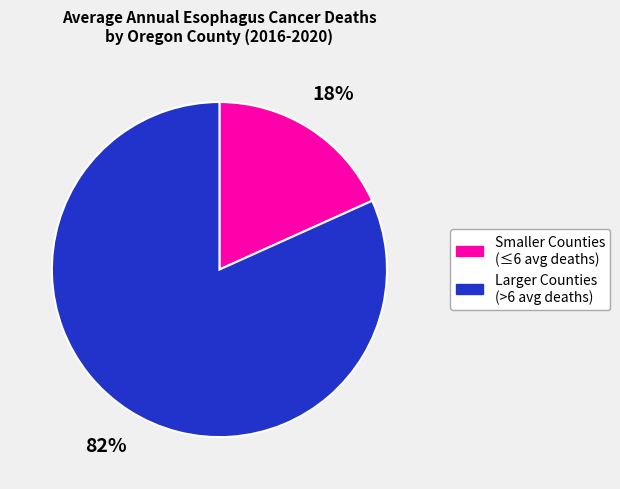

Is there a majority slice in this chart?

Yes